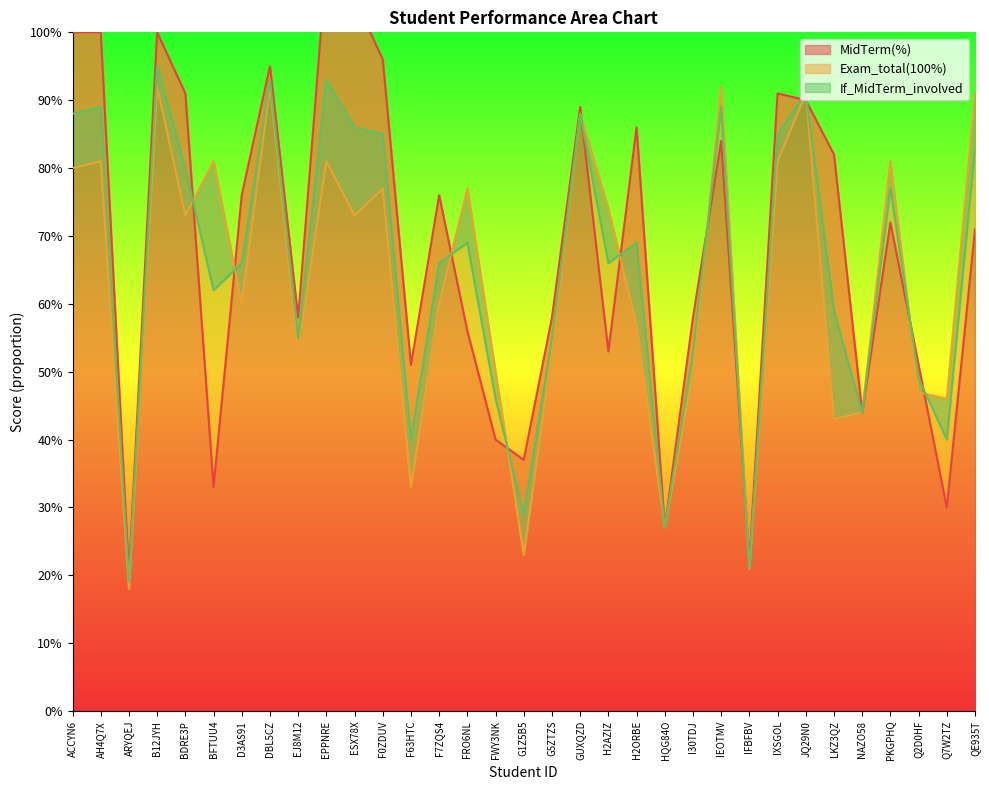

Is it true that MidTerm(%) equals 0.3 at H2ORBE?

False